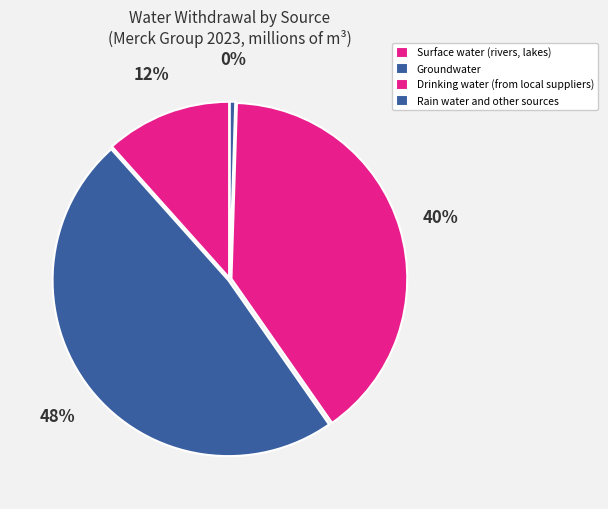

To the nearest percent, what portion does Surface water (rivers, lakes) represent?

12%